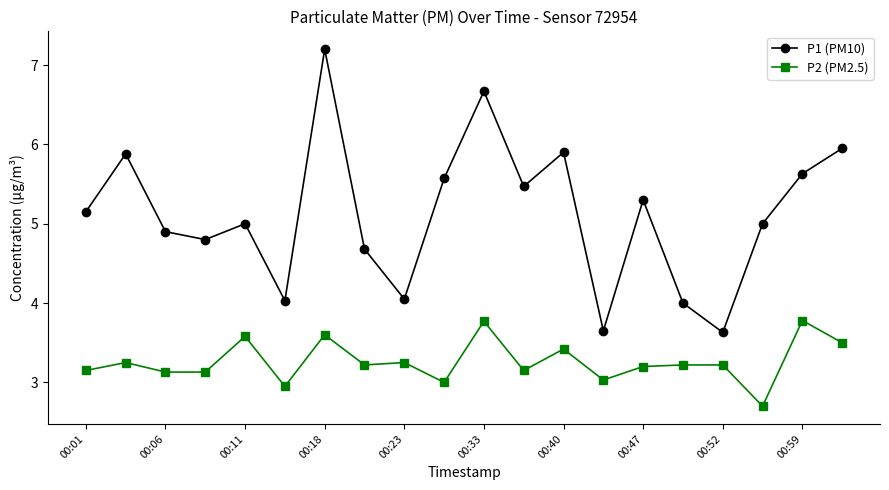

Which series has the widest spread of values?

P1 (PM10)